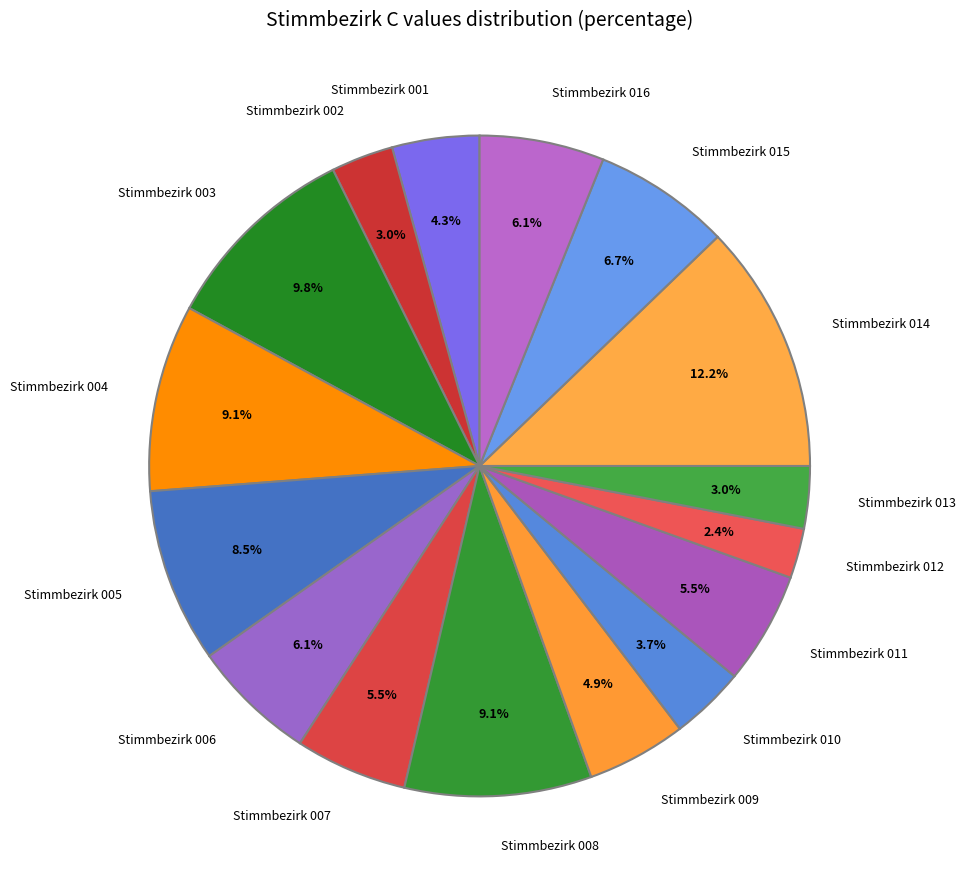

Which slice is the largest?

Stimmbezirk 014